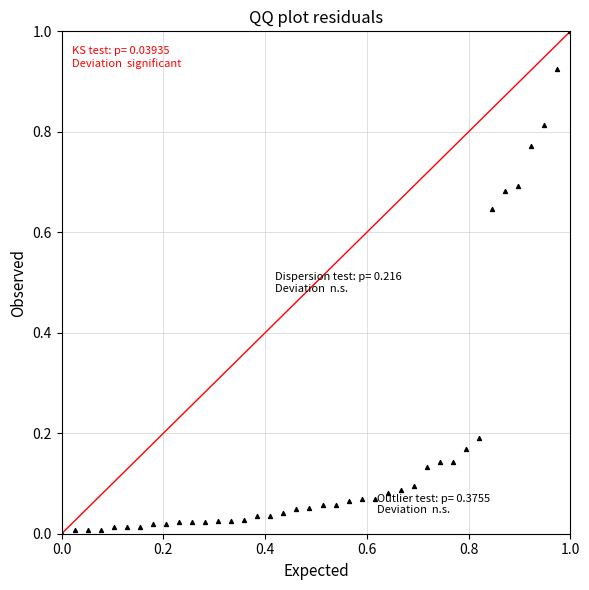

What is the range of Y values (max minus min)?

1.0